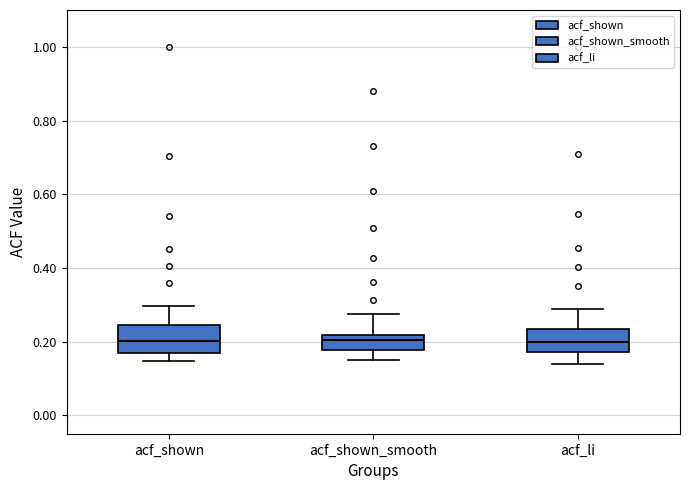

Reading left to right, read every box against the y-axis: the position of its median line, the range the box covers, and the ends of its whiskers. The values are not printed on the chart, so give them approximately, as read against the axis.

acf_shown: median 0.20, box 0.18 to 0.24, whiskers 0.14 to 0.30
acf_shown_smooth: median 0.20, box 0.18 to 0.22, whiskers 0.14 to 0.28
acf_li: median 0.20, box 0.18 to 0.24, whiskers 0.14 to 0.28